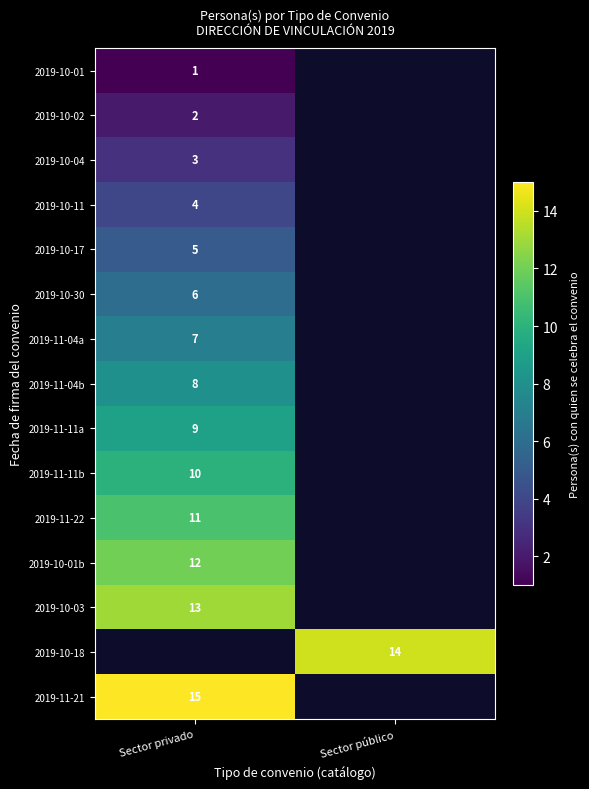

True or false: 2019-10-17 has a value of 5 at Sector privado.

True